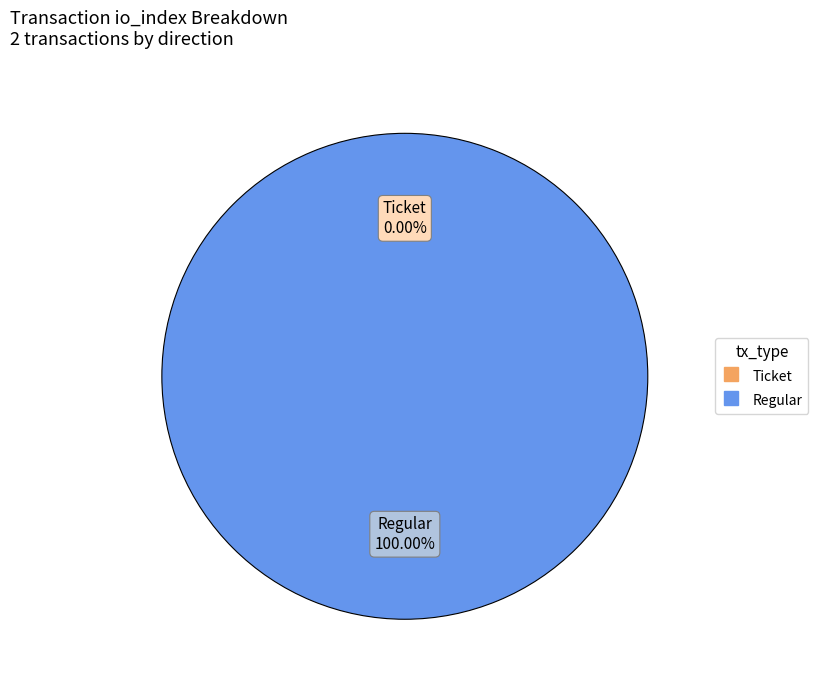

The Regular slice represents 100% of the pie. True or false?

True